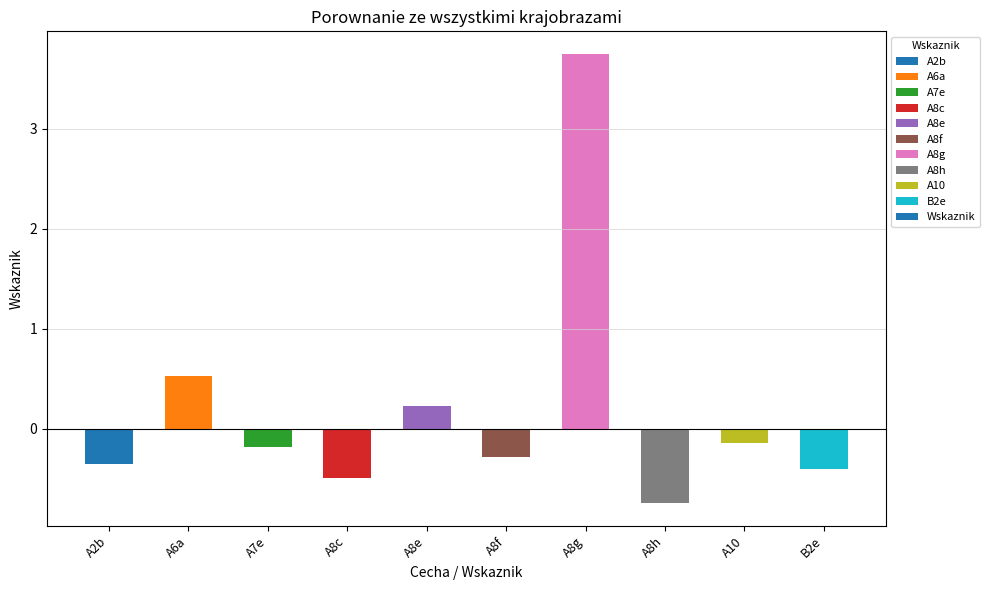

Which category has the lowest value across all series?

A8h